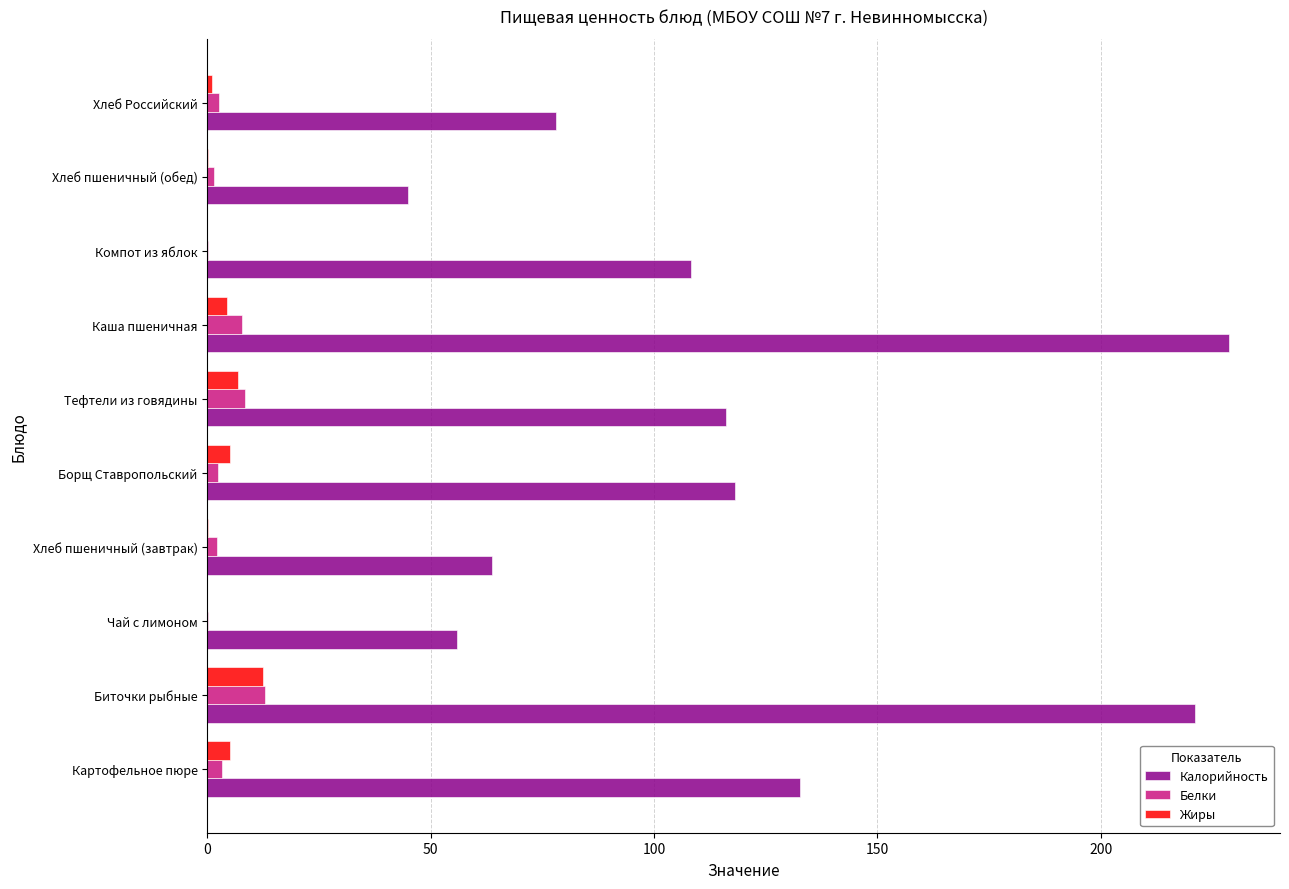

Is it true that Белки equals 8.4 at Тефтели из говядины?

True